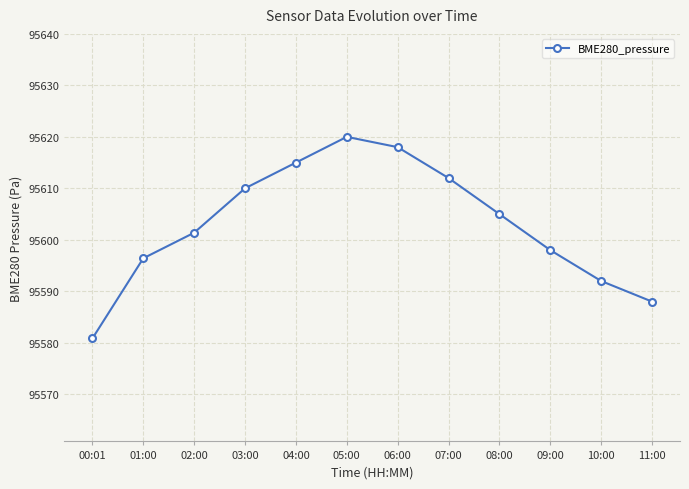

Rank the categories by value from lowest to highest.

00:01, 11:00, 10:00, 01:00, 09:00, 02:00, 08:00, 03:00, 07:00, 04:00, 06:00, 05:00